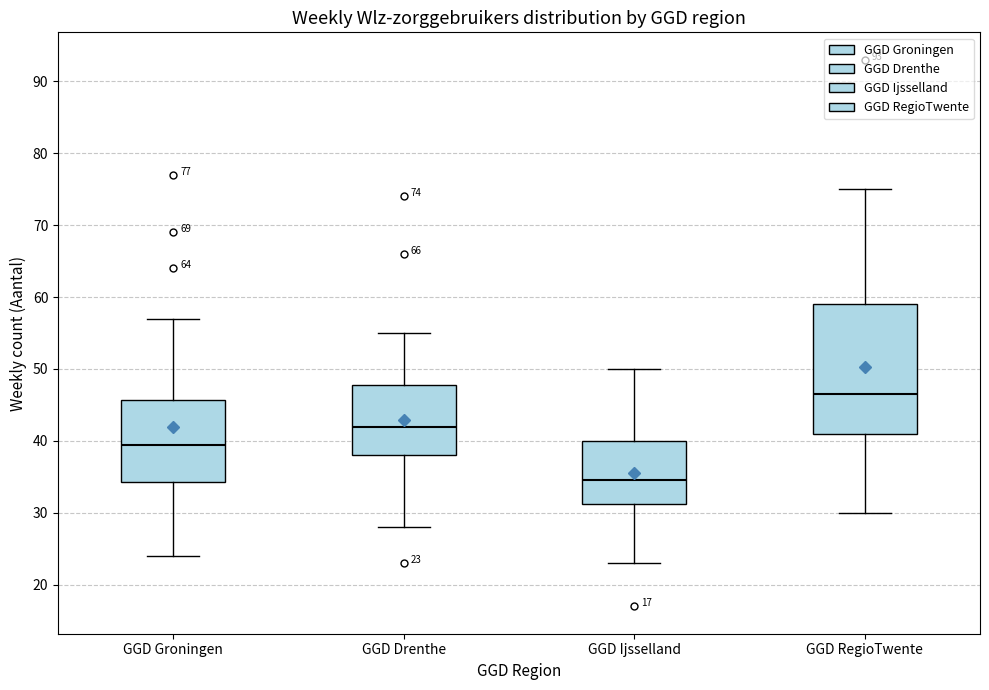

Which box is the tallest, from its lower edge to its upper edge?

GGD RegioTwente